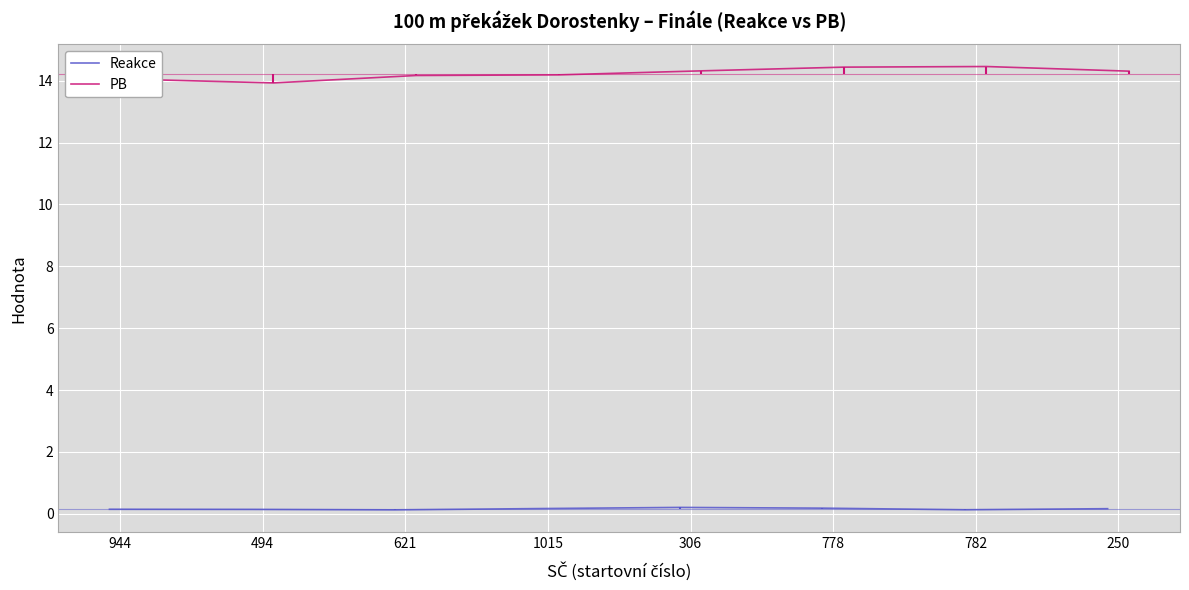

Is the value of Reakce at 782 greater than the value of PB at 944?

No